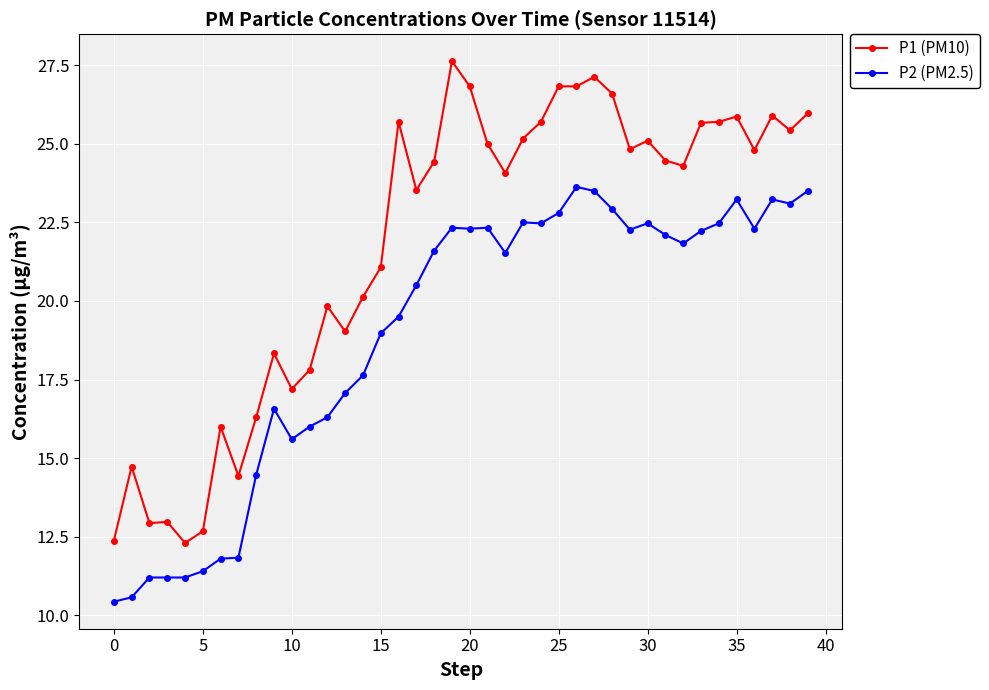

What is the difference between the maximum and minimum values in the P2 (PM2.5) series?

13.2